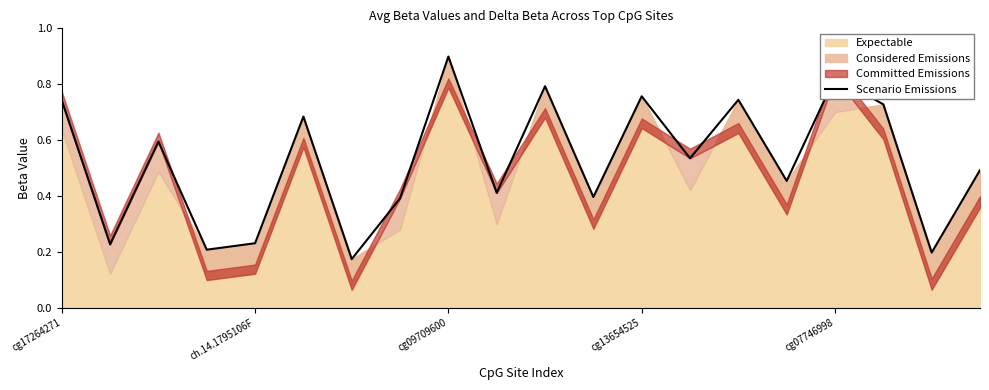

At which label is the value closest to 0?

6